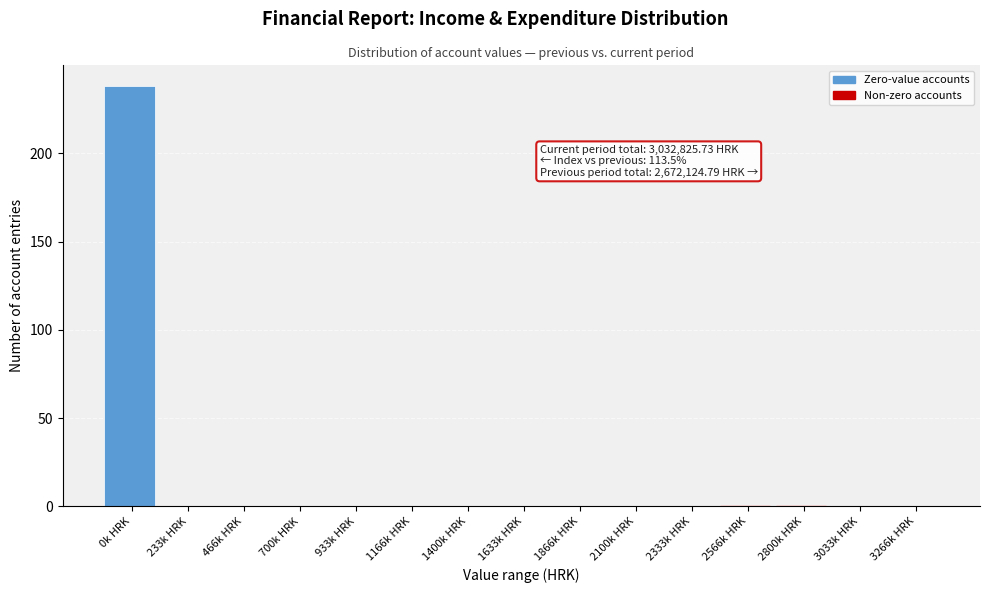

Reading right to left, list all the values displayed in this chart.

3266k HRK=0	3033k HRK=0	2800k HRK=1	2566k HRK=1	2333k HRK=0	2100k HRK=0	1866k HRK=0	1633k HRK=0	1400k HRK=0	1166k HRK=0	933k HRK=0	700k HRK=0	466k HRK=0	233k HRK=0	0k HRK=238